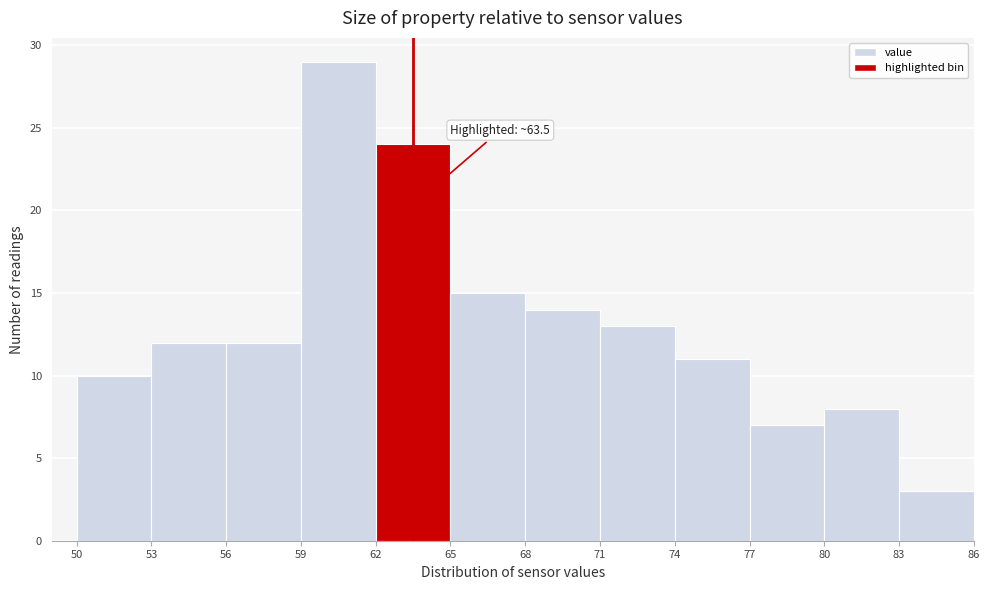

Which range on the x-axis has the tallest bar?

59 to 62